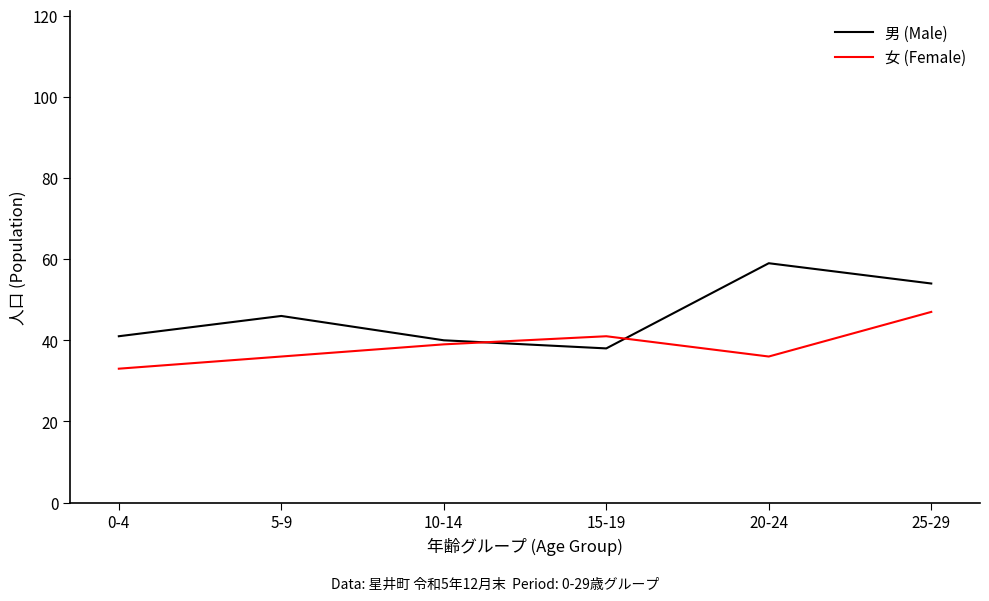

True or false: 女 (Female) and 男 (Male) intersect in this chart.

True